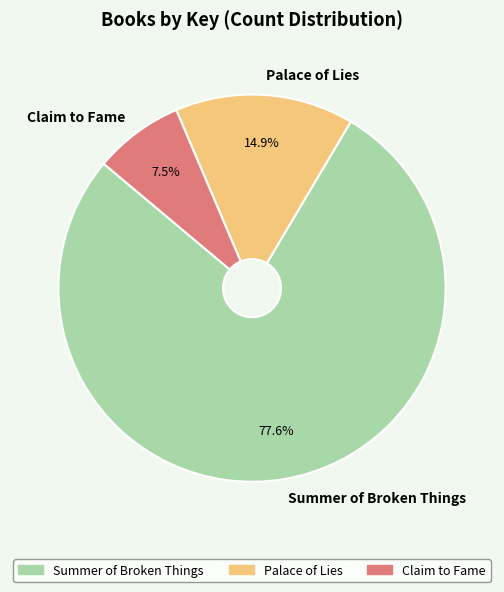

What percentage do Palace of Lies and Claim to Fame together represent?

22.4%